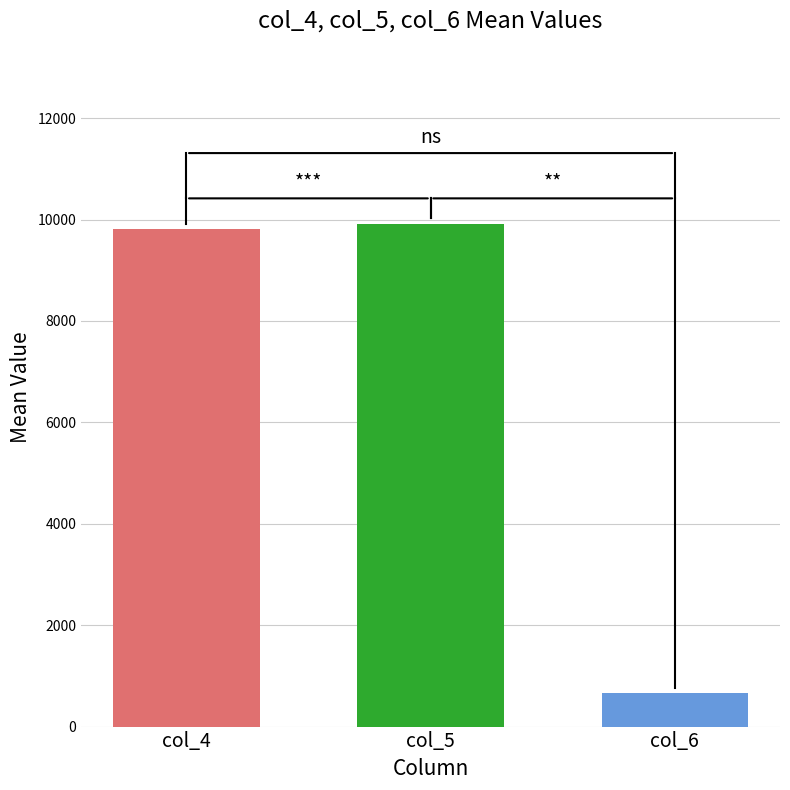

What is the greatest value displayed?

9922.2